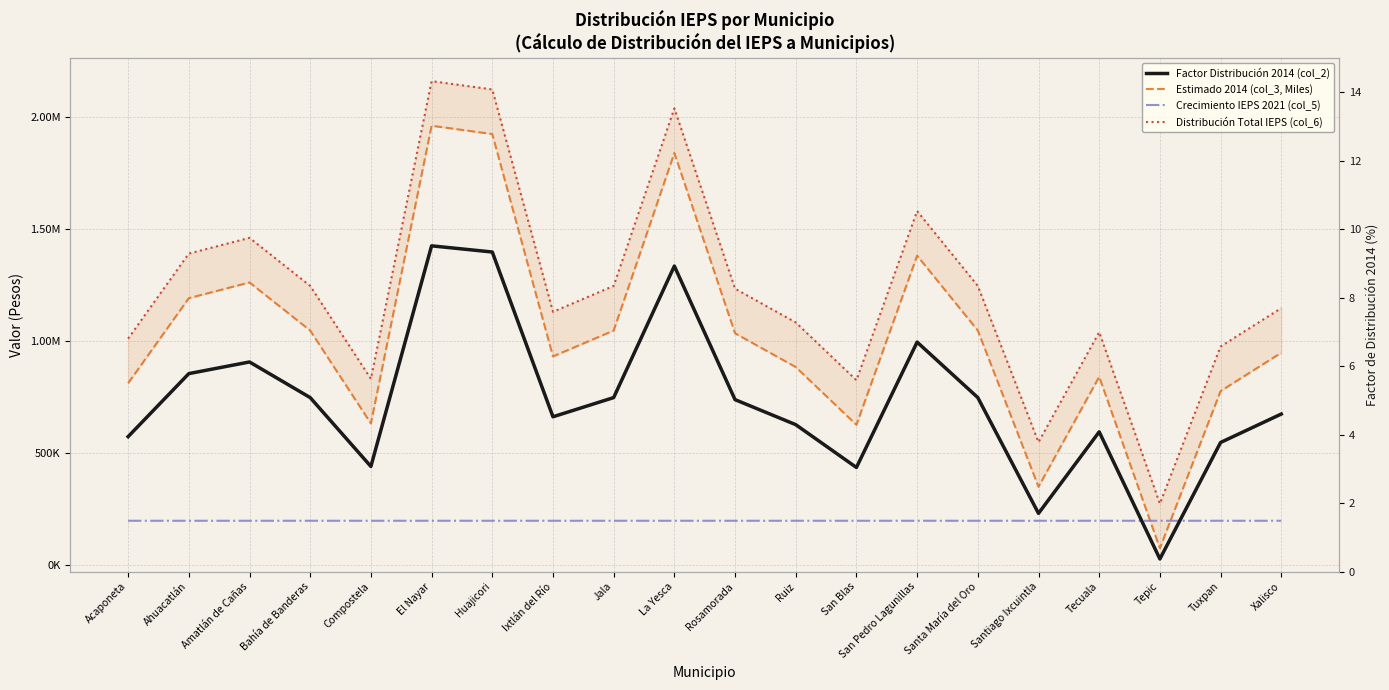

Reading left to right, list all the values displayed in this chart.

Estimado 2014 (col_3, Miles): 812034.0	1191258.0	1261332.0	1046988.0	632727.0	1960011.0	1922913.0	931572.0	1046988.0	1838412.0	1034622.0	884169.0	626544.0	1380870.0	1046988.0	350370.0	840888.0	76257.0	776997.0	948060.0
Crecimiento IEPS 2021 (col_5): 198839.7	198839.7	198839.7	198839.7	198839.7	198839.7	198839.7	198839.7	198839.7	198839.7	198839.7	198839.7	198839.7	198839.7	198839.7	198839.7	198839.7	198839.7	198839.7	198834.7
Distribución Total IEPS (col_6): 1010873.7	1390097.7	1460171.7	1245827.7	831566.7	2158850.7	2121752.7	1130411.7	1245827.7	2037251.7	1233461.7	1083008.7	825383.7	1579709.7	1245827.7	549209.7	1039727.7	275096.7	975836.7	1146894.7
Factor Distribución 2014 (col_2): 3.9	5.8	6.1	5.1	3.1	9.5	9.3	4.5	5.1	8.9	5.0	4.3	3.0	6.7	5.1	1.7	4.1	0.4	3.8	4.6